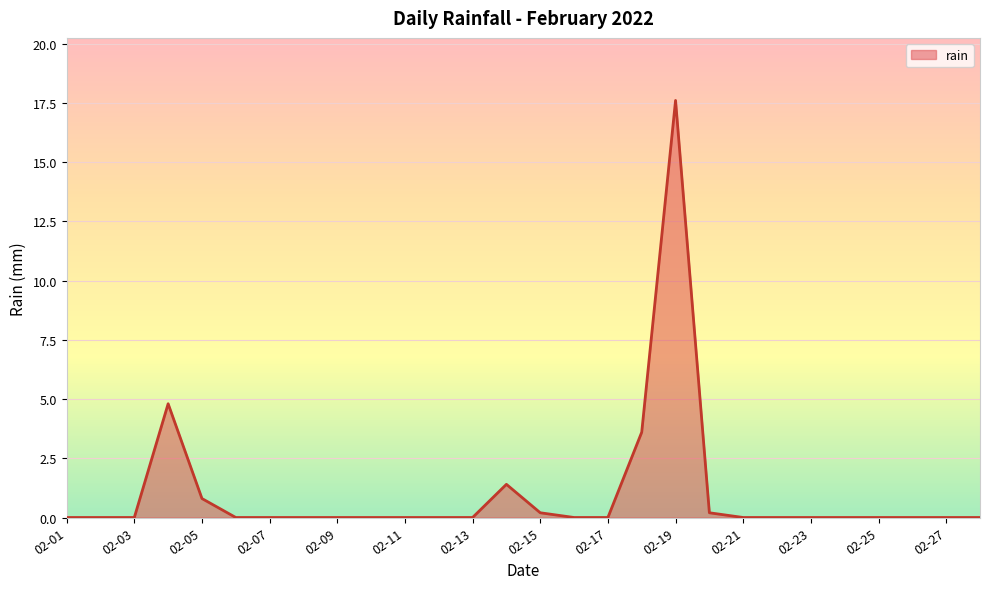

How many lines are shown in the chart?

1